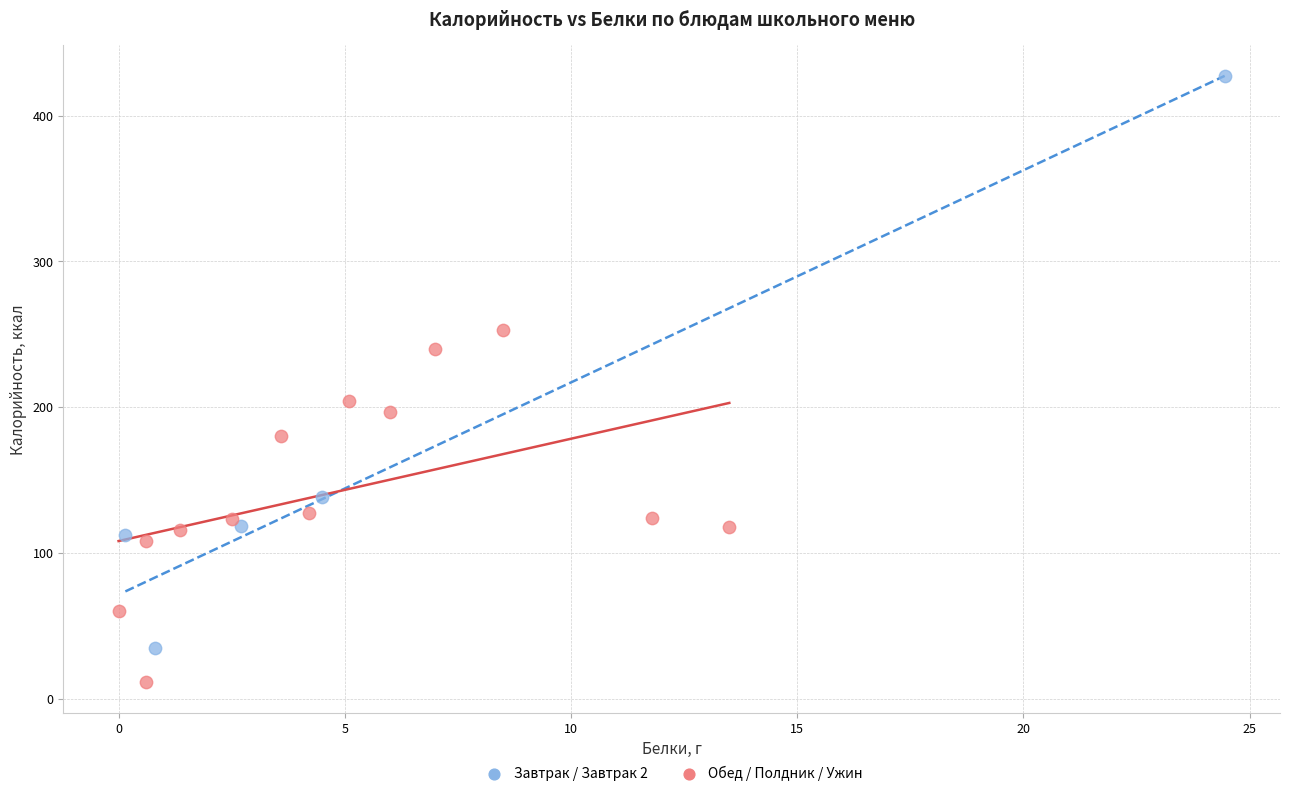

Which series contains the highest Y value?

Завтрак / Завтрак 2